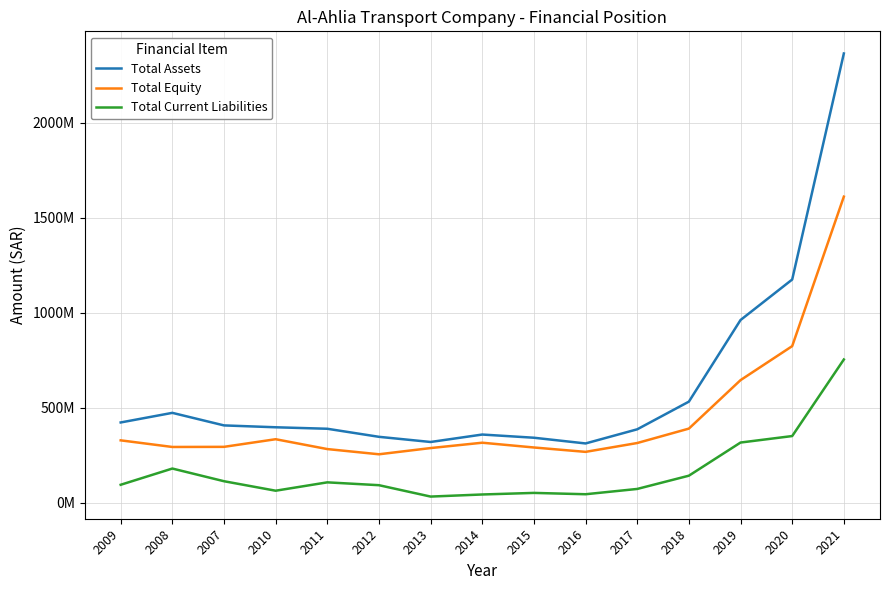

Does the chart have visible grid lines?

Yes